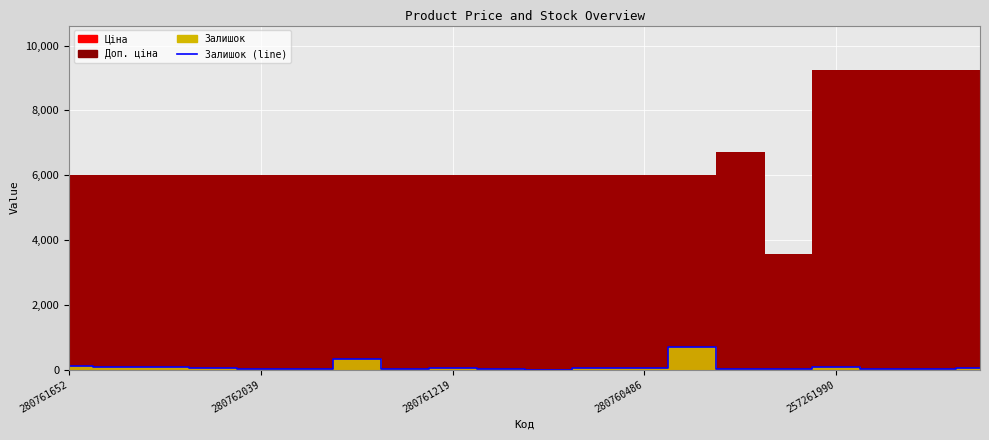

Does the chart display data point markers on the line(s)?

No